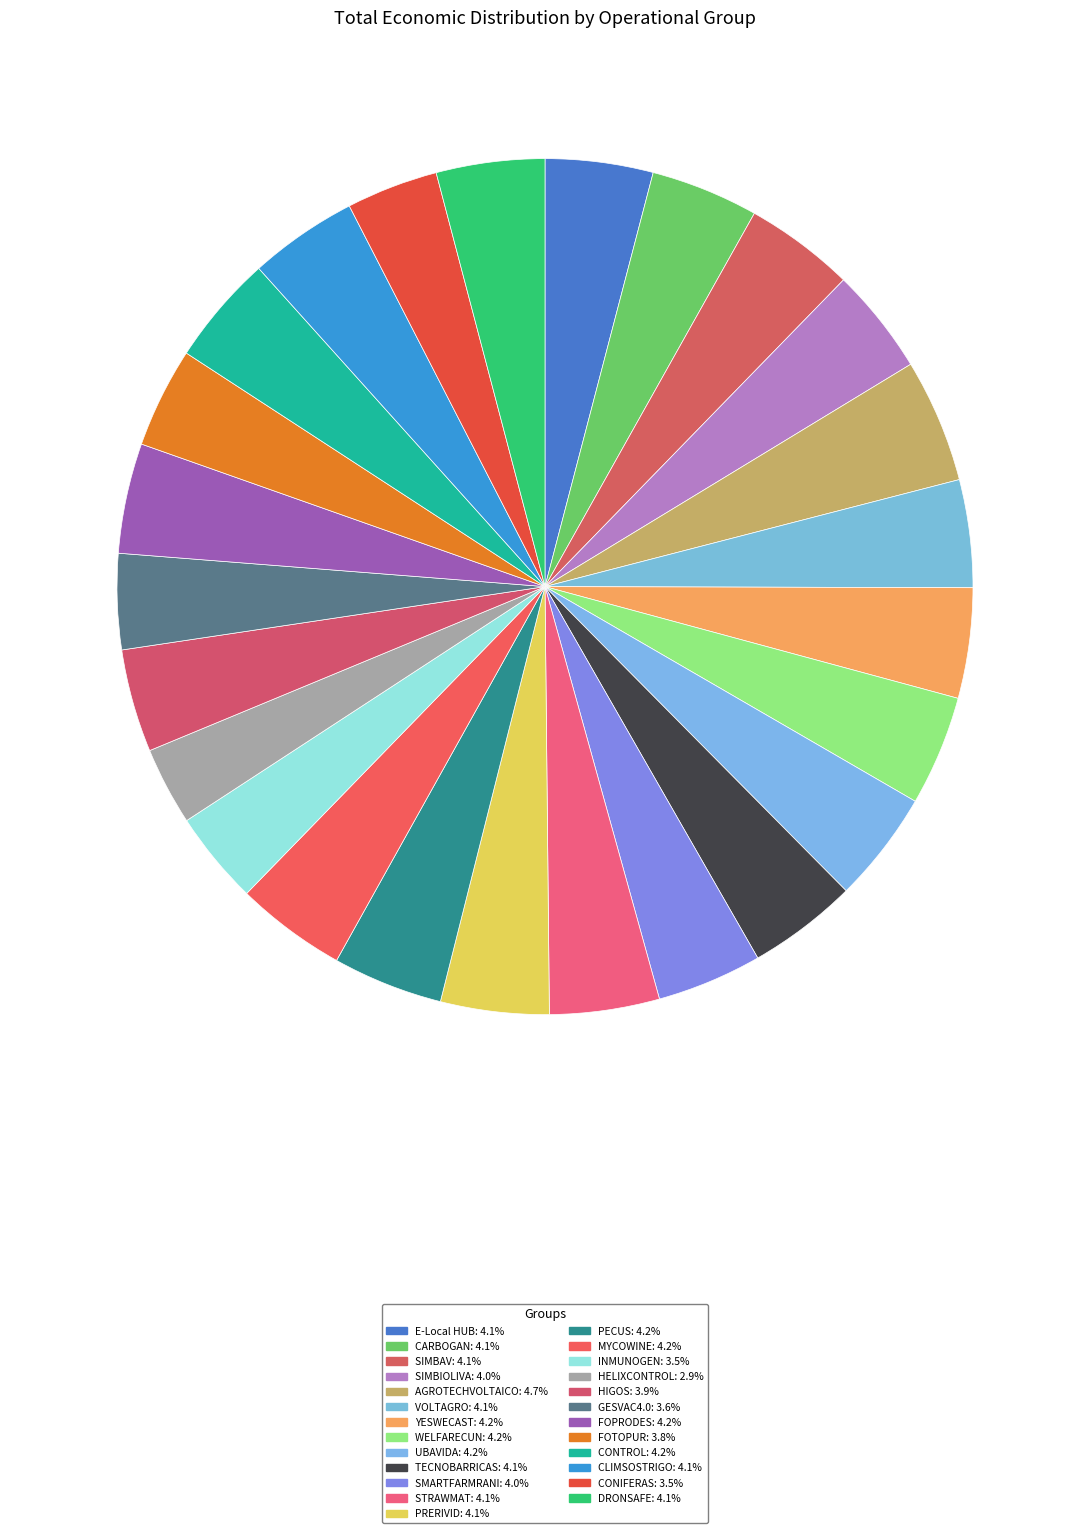

How many segments does this pie chart have?

25